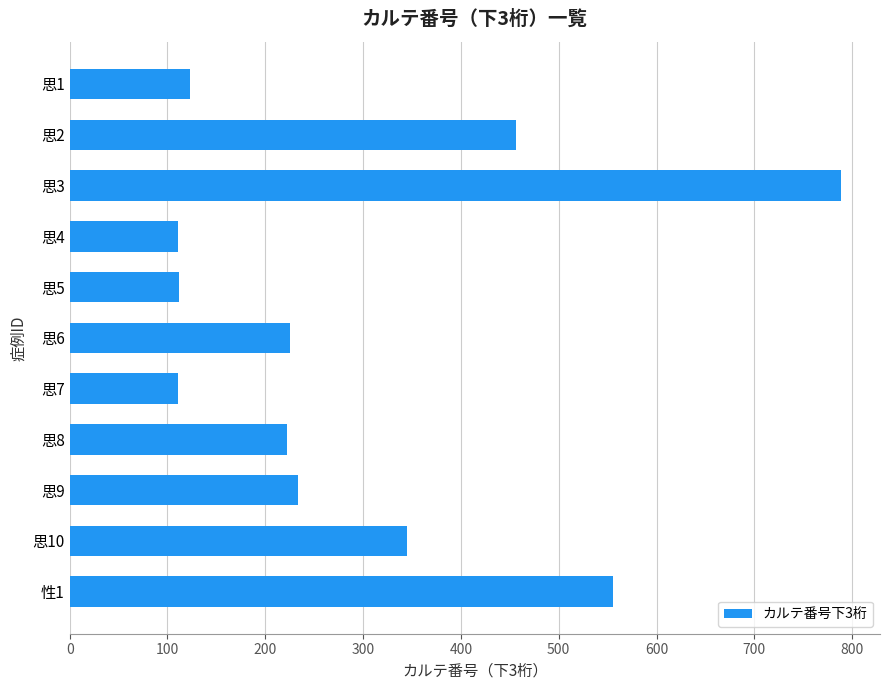

What is the change in value from 思5 to 性1?

+443